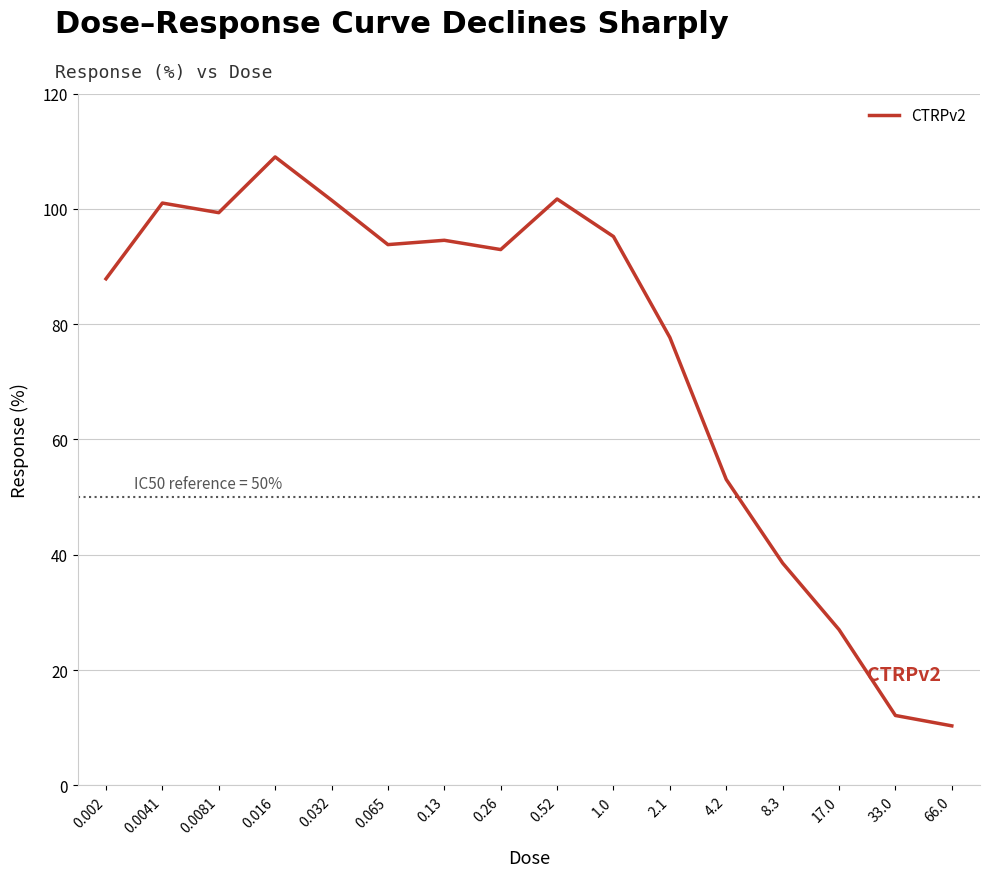

What position from the left is 0.0081?

3